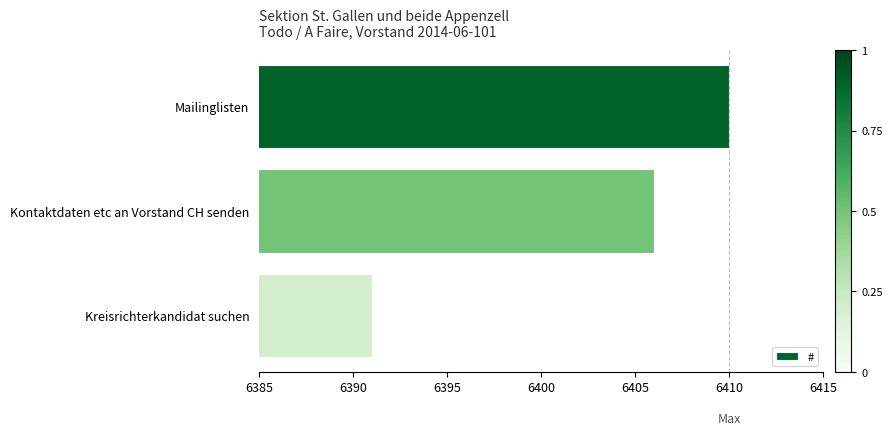

List the labels in order of value, smallest first.

Kreisrichterkandidat suchen, Kontaktdaten etc an Vorstand CH senden, Mailinglisten